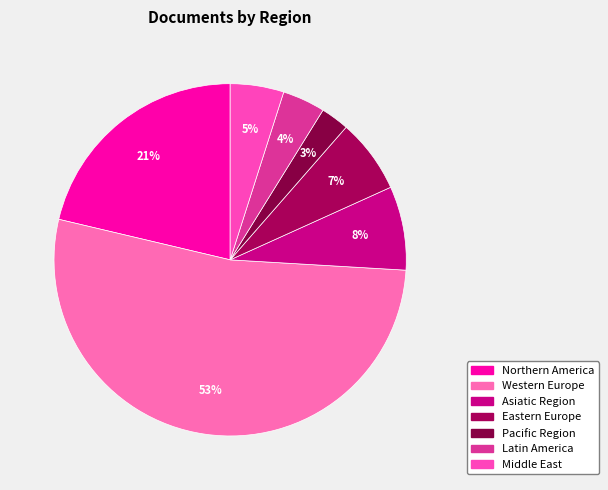

How many segments does this pie chart have?

7